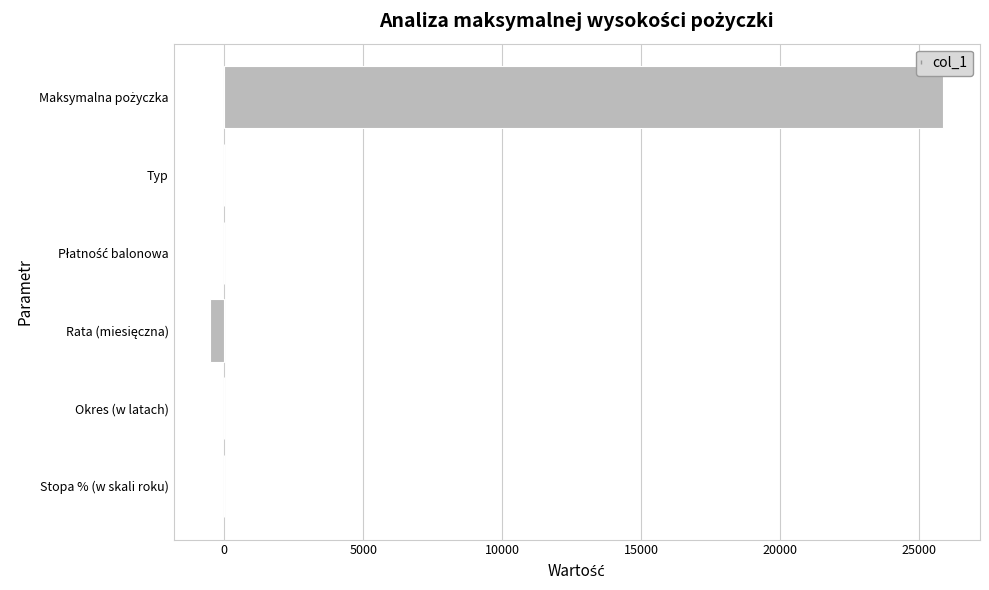

True or false: the data shows 9886.7 at Typ.

False